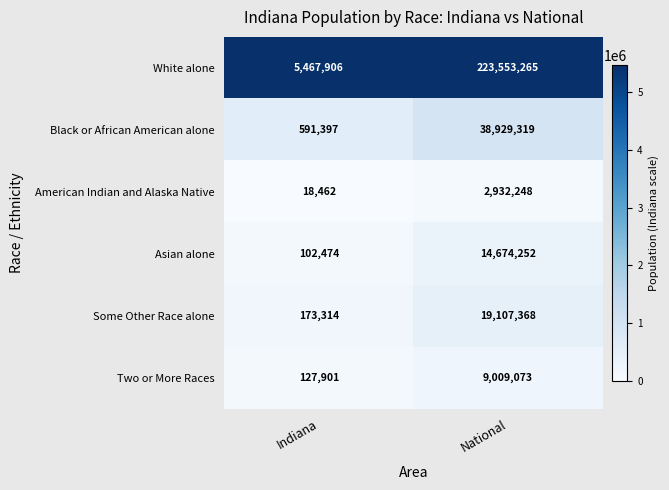

List the series in order of their peak value, lowest first.

American Indian and Alaska Native, Two or More Races, Asian alone, Some Other Race alone, Black or African American alone, White alone